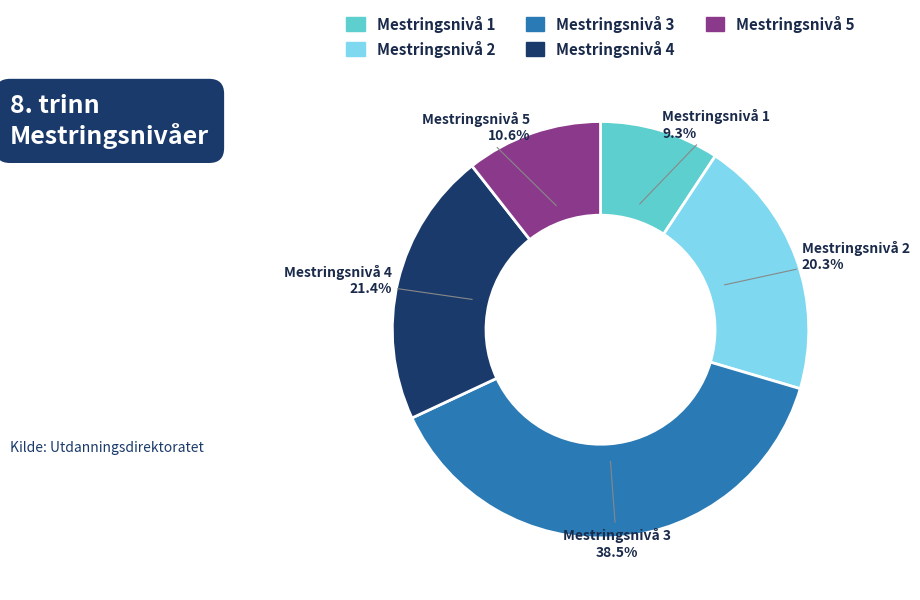

Which has a higher value, Mestringsnivå 1 or Mestringsnivå 3?

Mestringsnivå 3